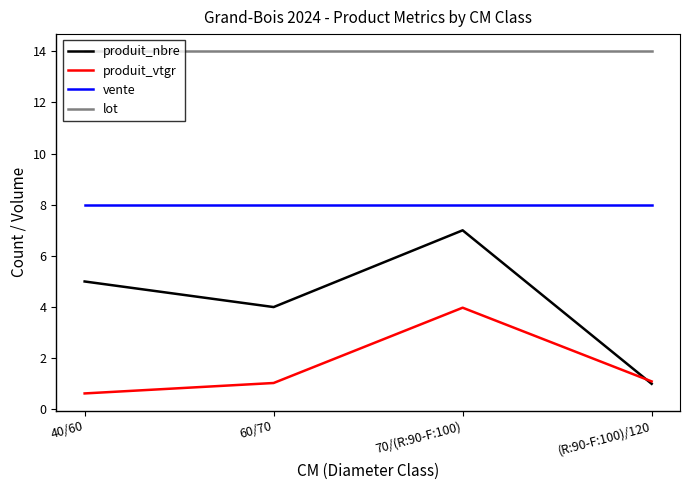

What is the sum of all produit_vtgr values?

6.7